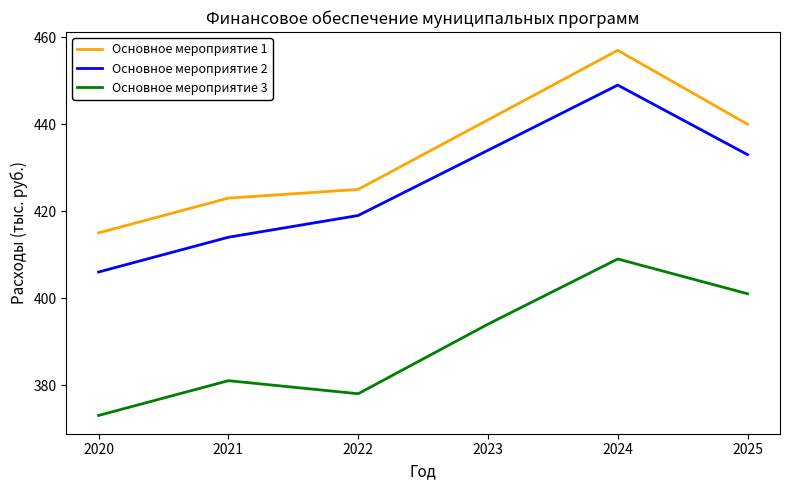

In Основное мероприятие 3, how many points are higher than both neighbors (excluding endpoints)?

2